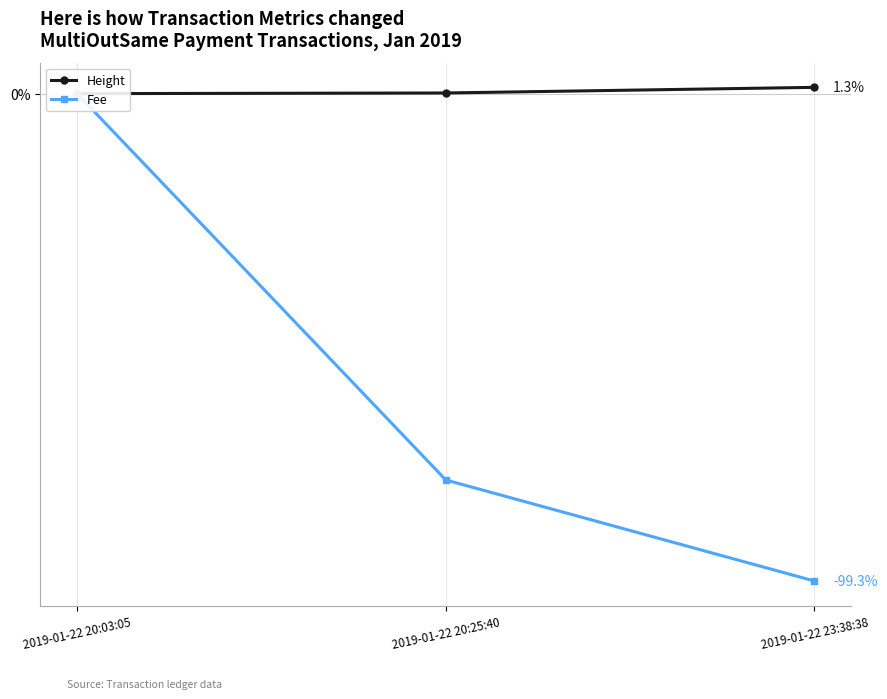

Reading right to left, what are all the values shown in this chart?

Height: 1.3	0.1	0.0
Fee: -99.3	-78.7	0.0